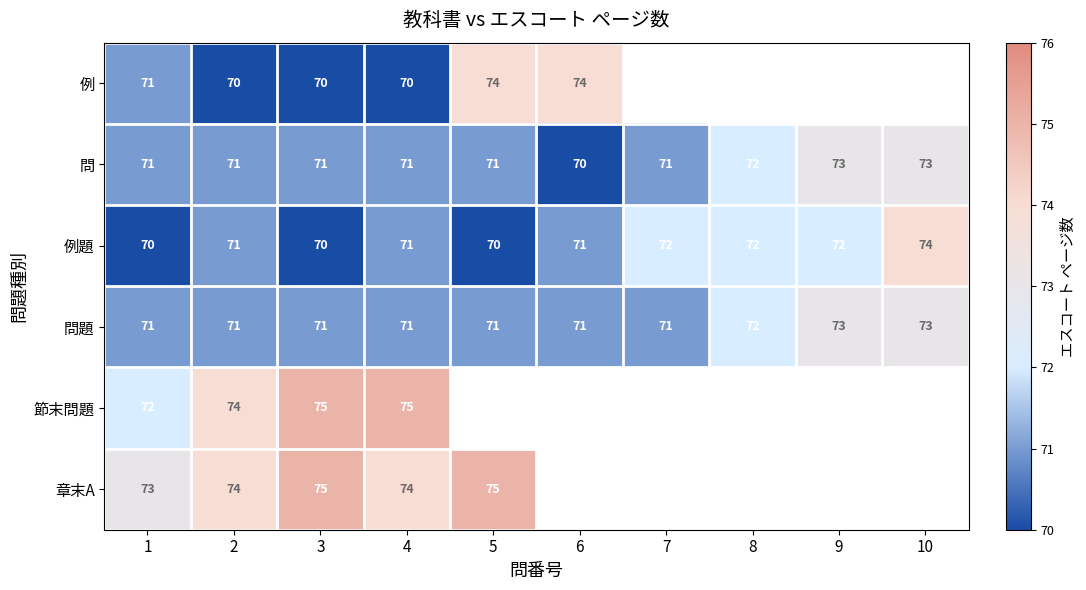

Between 6 and 2, which is larger?

6